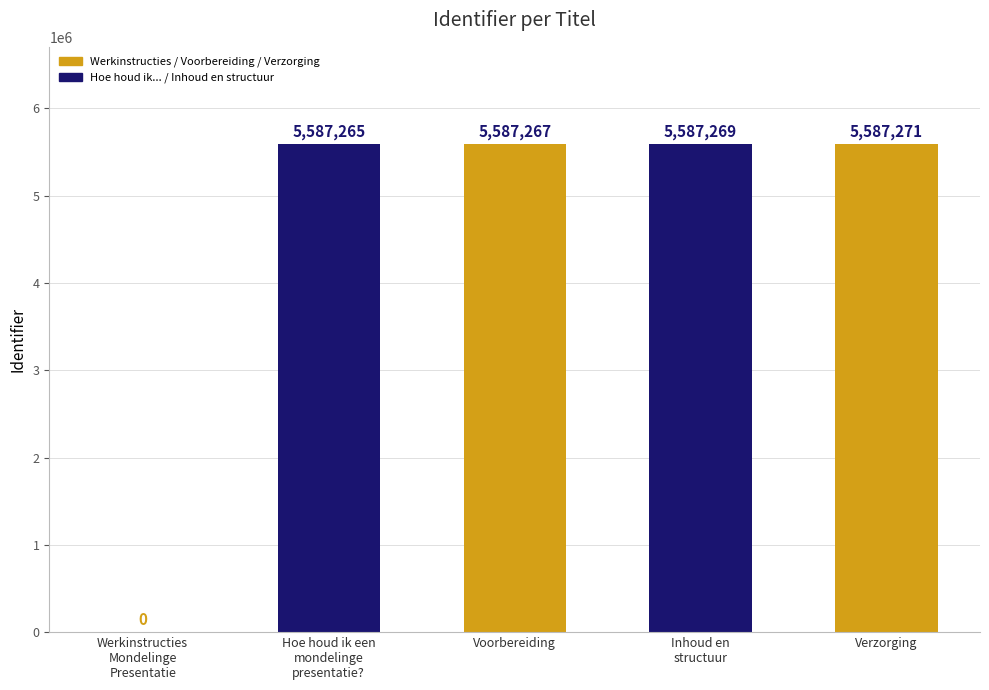

What is the maximum value shown in the chart?

5587271